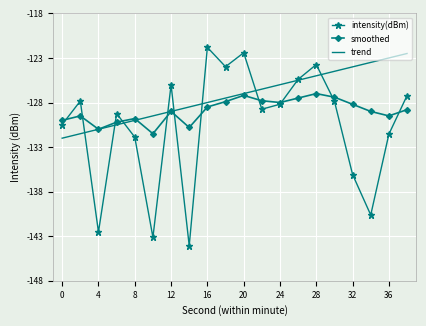

Which series has the widest spread of values?

intensity(dBm)